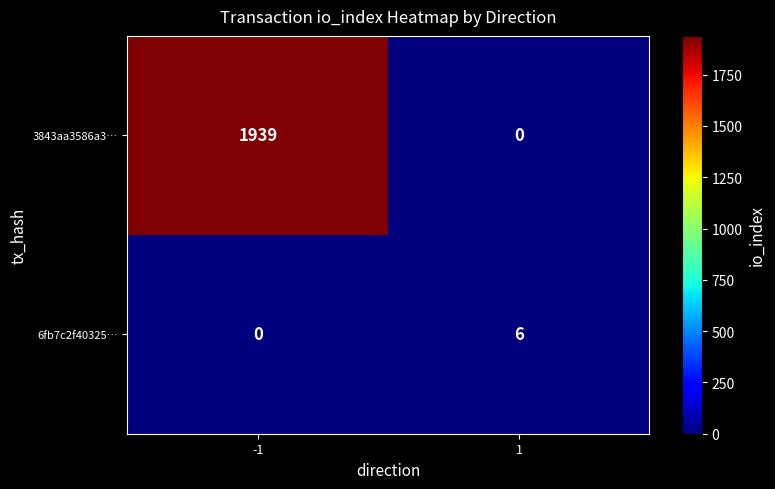

Reading left to right, extract all data points from this chart.

3843aa3586a3…: 1939	0
6fb7c2f40325…: 0	6